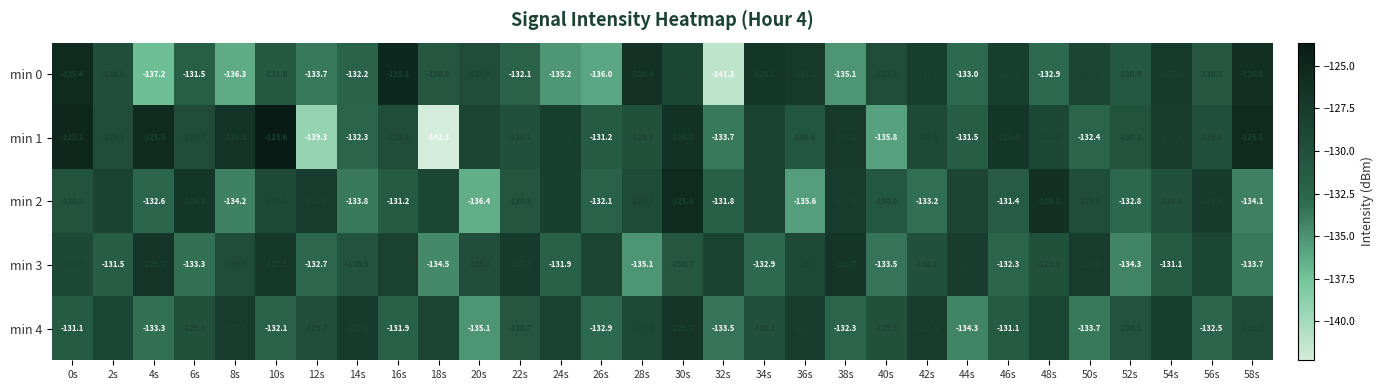

What is the spread (max minus min) of values at 52s?

4.1